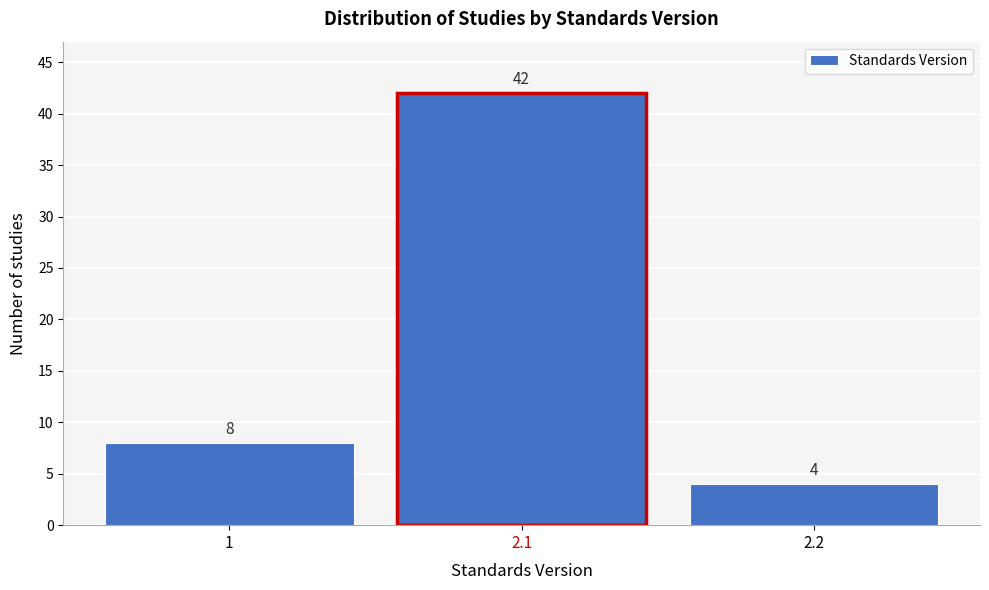

Reading left to right, extract all data points from this chart.

8	42	4